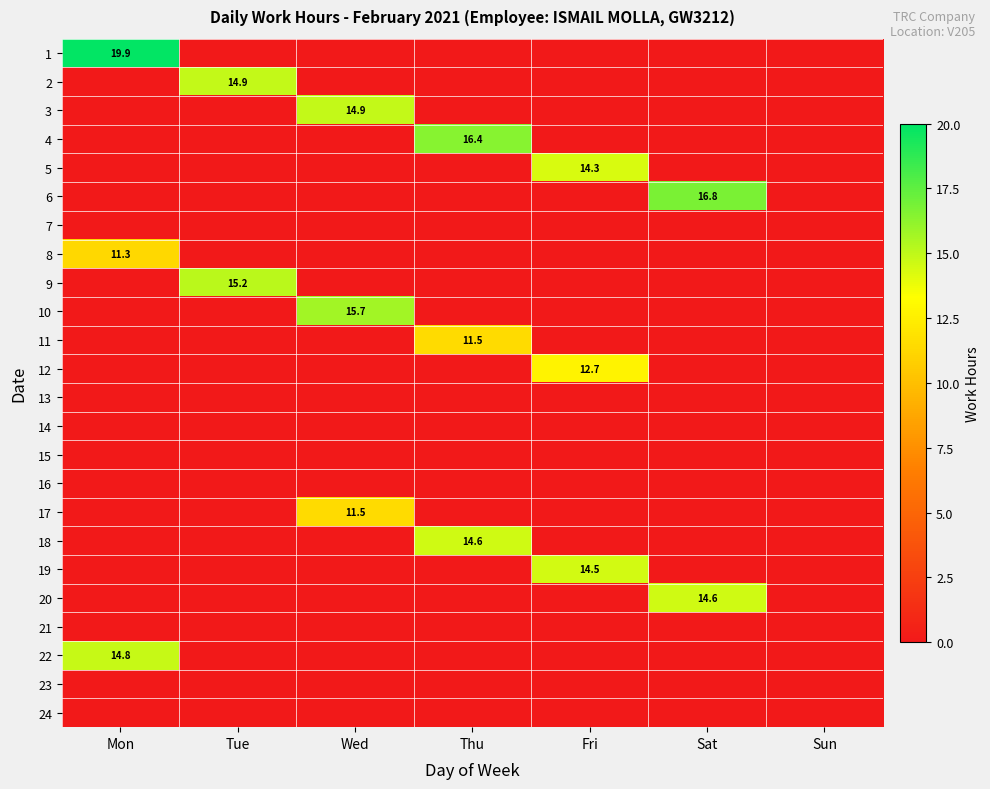

Is it true that 17 equals 4.7 at Wed?

False